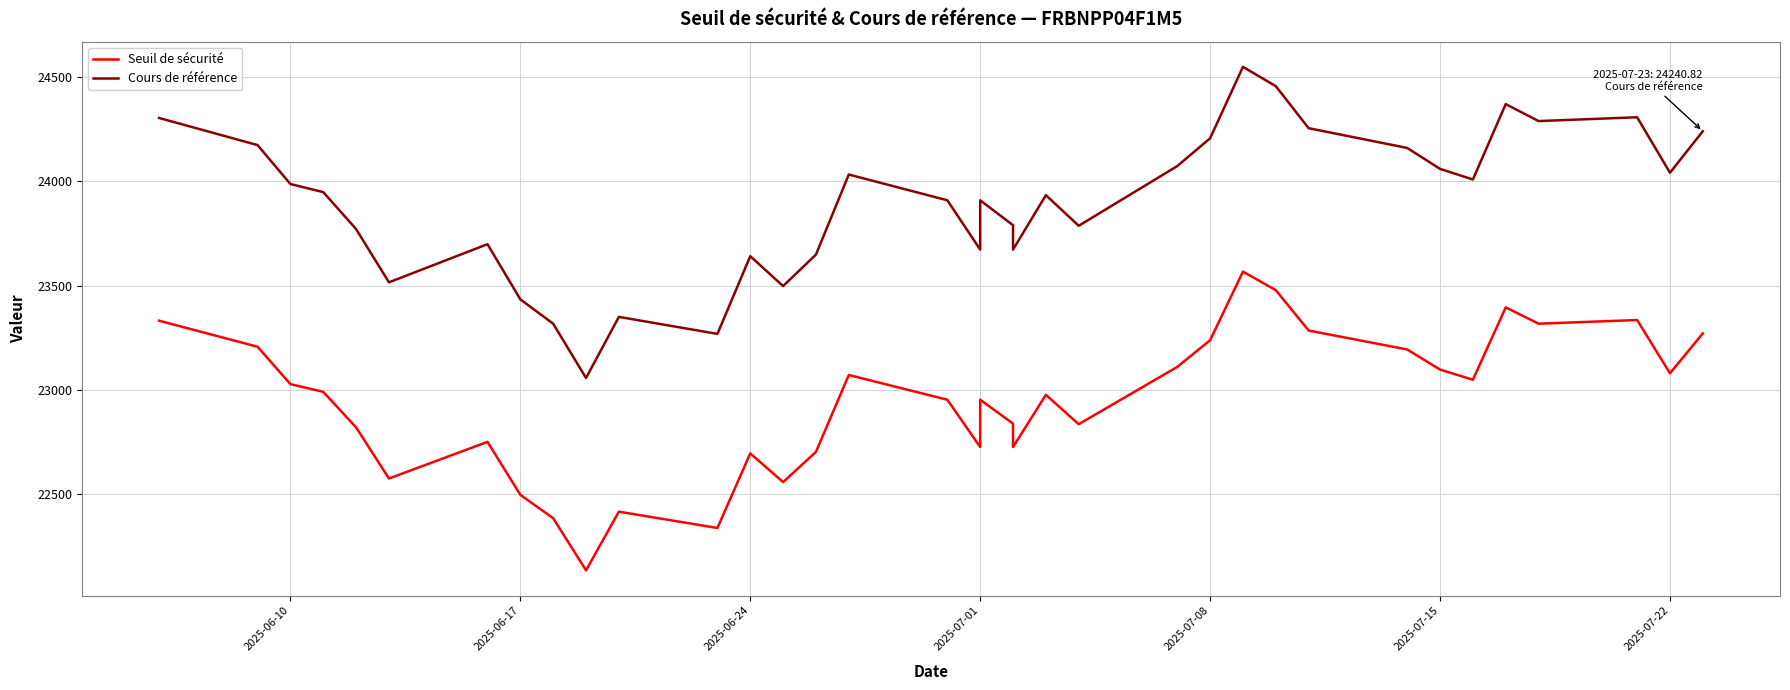

What is the greatest value displayed?

24549.6